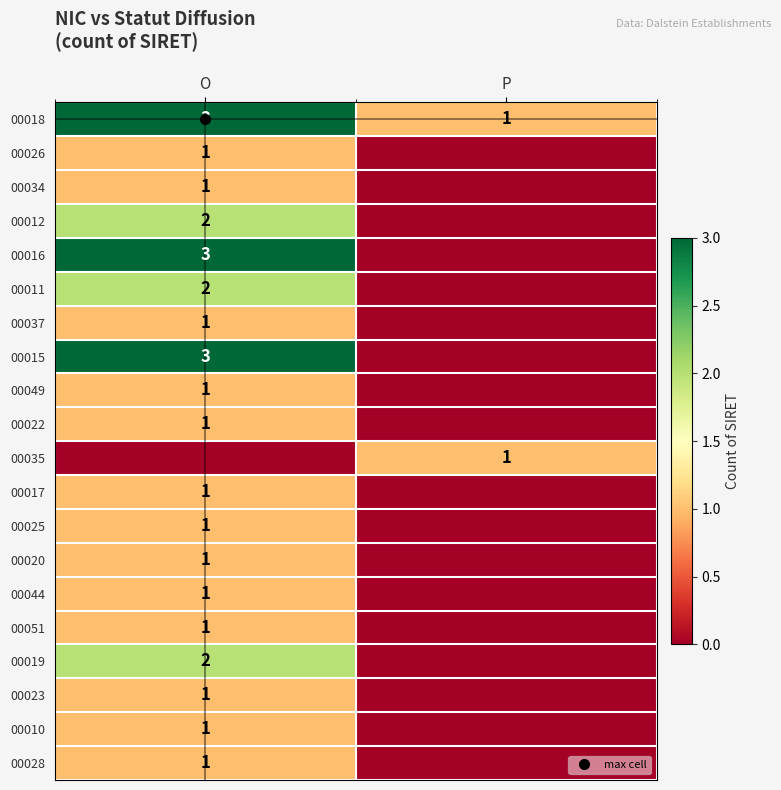

Which series has the largest total across all categories?

00018